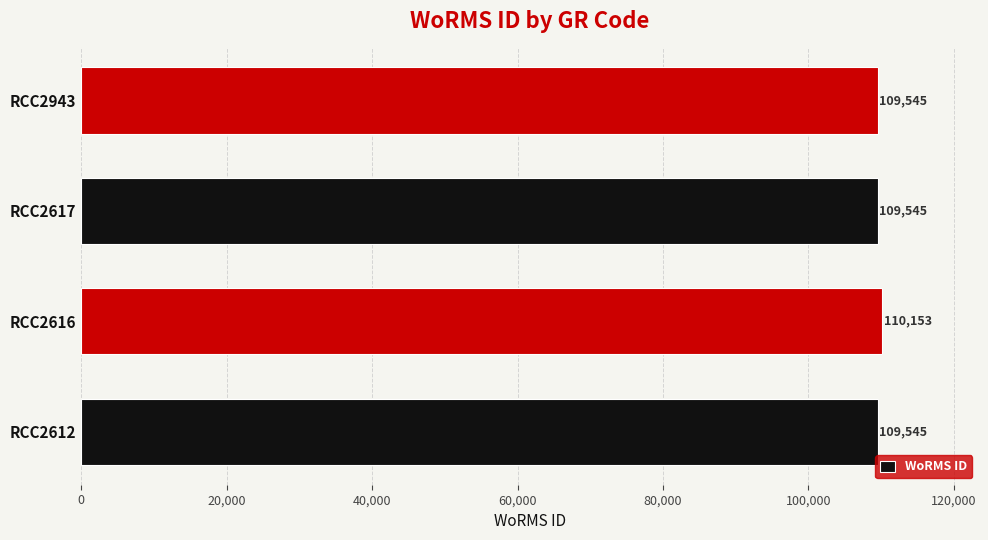

Is it true that the value at RCC2617 is 109545?

True